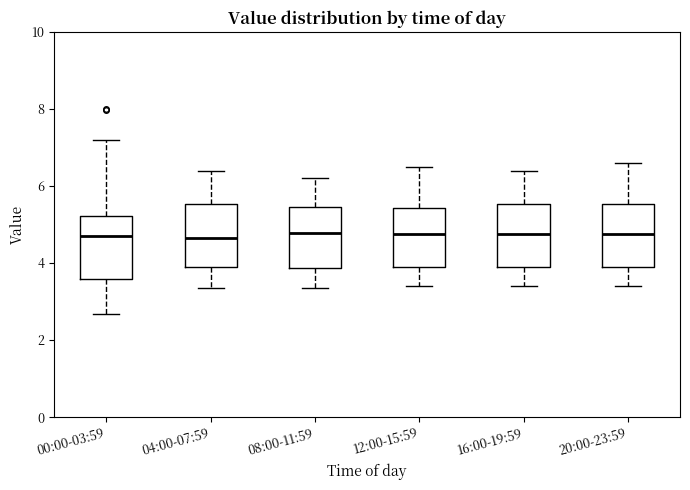

Reading left to right, transcribe this box plot: for each box, give where its median line is, the range the box spans, and where its two whiskers end, as read against the y-axis. The values are not printed on the chart, so give them approximately, as read against the axis.

00:00-03:59: median 4.8, box 3.6 to 5.2, whiskers 2.6 to 7.2
04:00-07:59: median 4.6, box 3.8 to 5.6, whiskers 3.4 to 6.4
08:00-11:59: median 4.8, box 3.8 to 5.4, whiskers 3.4 to 6.2
12:00-15:59: median 4.8, box 3.8 to 5.4, whiskers 3.4 to 6.6
16:00-19:59: median 4.8, box 3.8 to 5.6, whiskers 3.4 to 6.4
20:00-23:59: median 4.8, box 3.8 to 5.6, whiskers 3.4 to 6.6